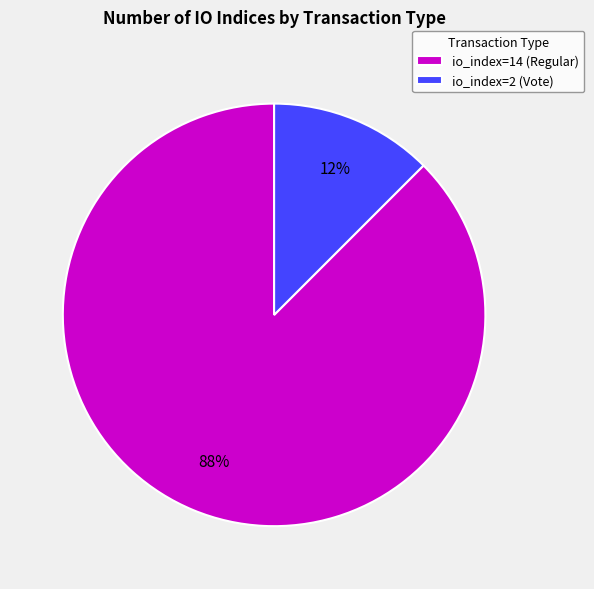

Combined, do io_index=2 (Vote) and io_index=14 (Regular) account for over 50%?

Yes